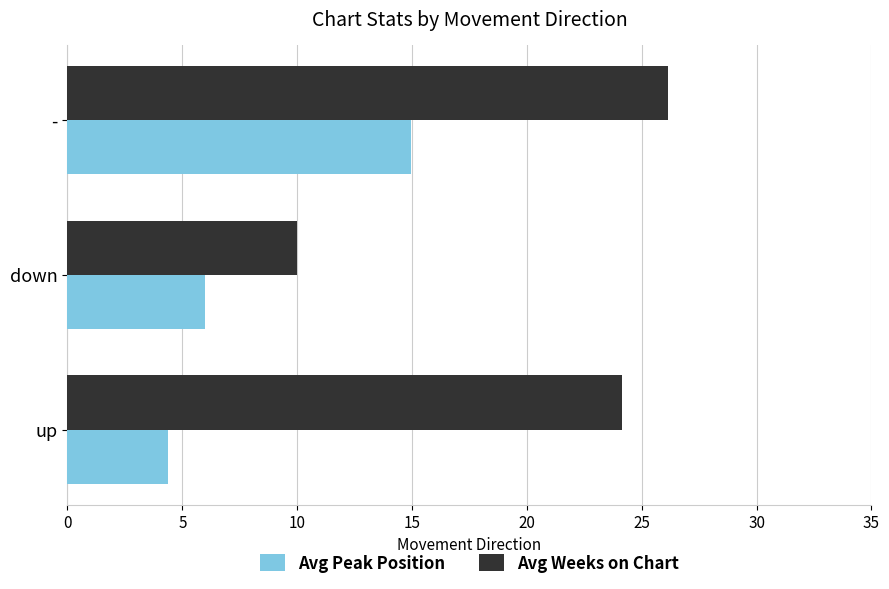

Which series has the largest total across all categories?

Avg Weeks on Chart